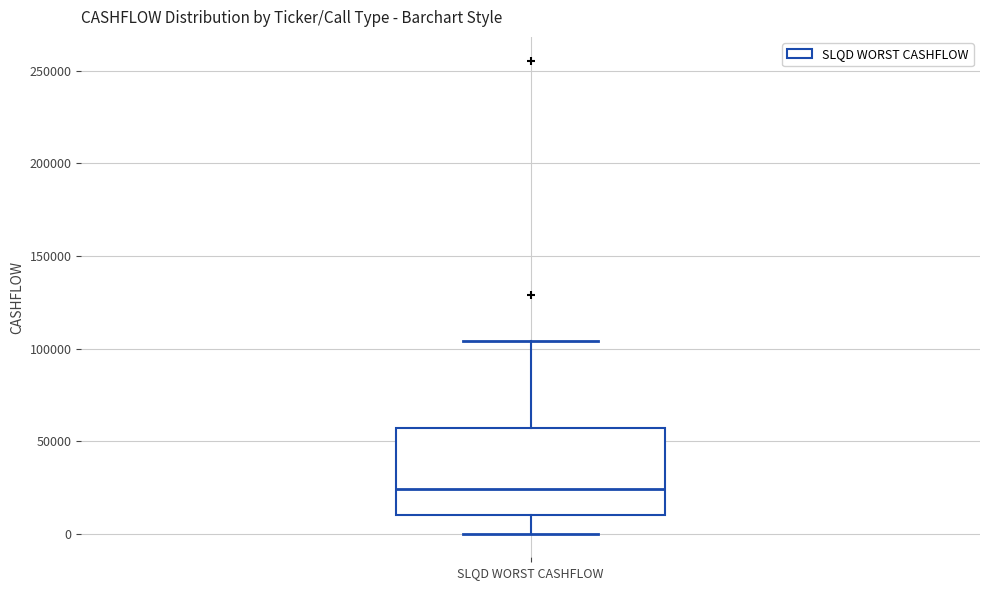

Where is the lower edge of the box for SLQD WORST CASHFLOW on the y-axis? The values are not printed on the chart, so give them approximately, as read against the axis.

10000